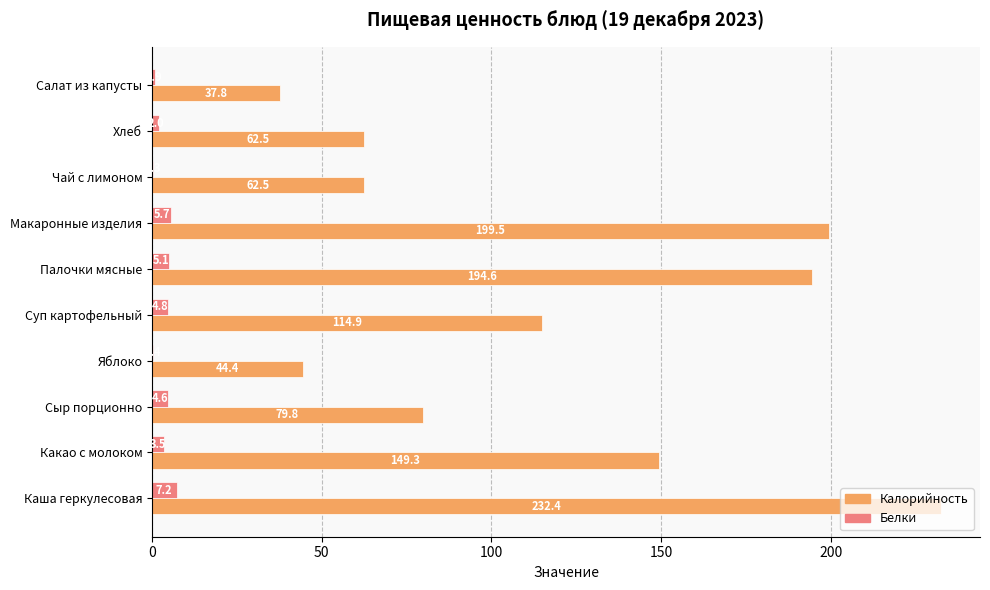

At which category is the sum across all series the highest?

Каша геркулесовая